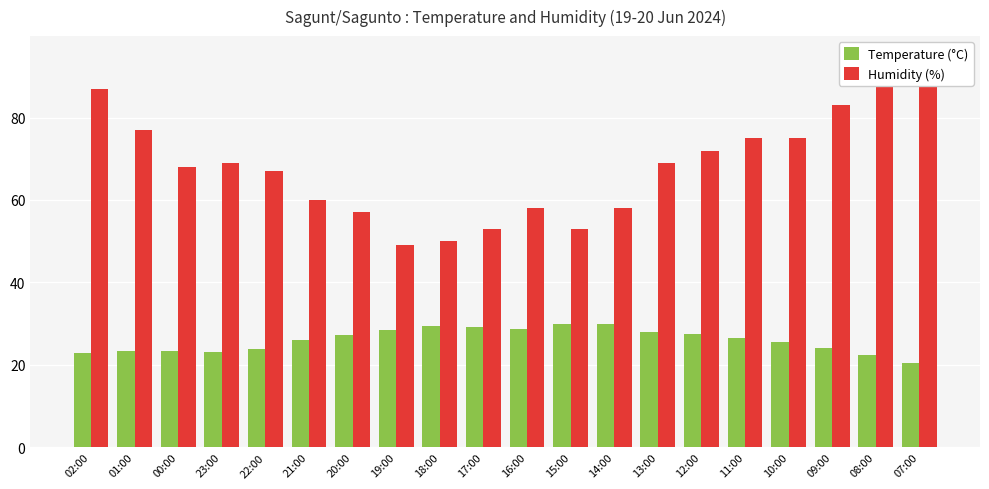

The value of Temperature (°C) at 22:00 is 23.9. True or false?

True